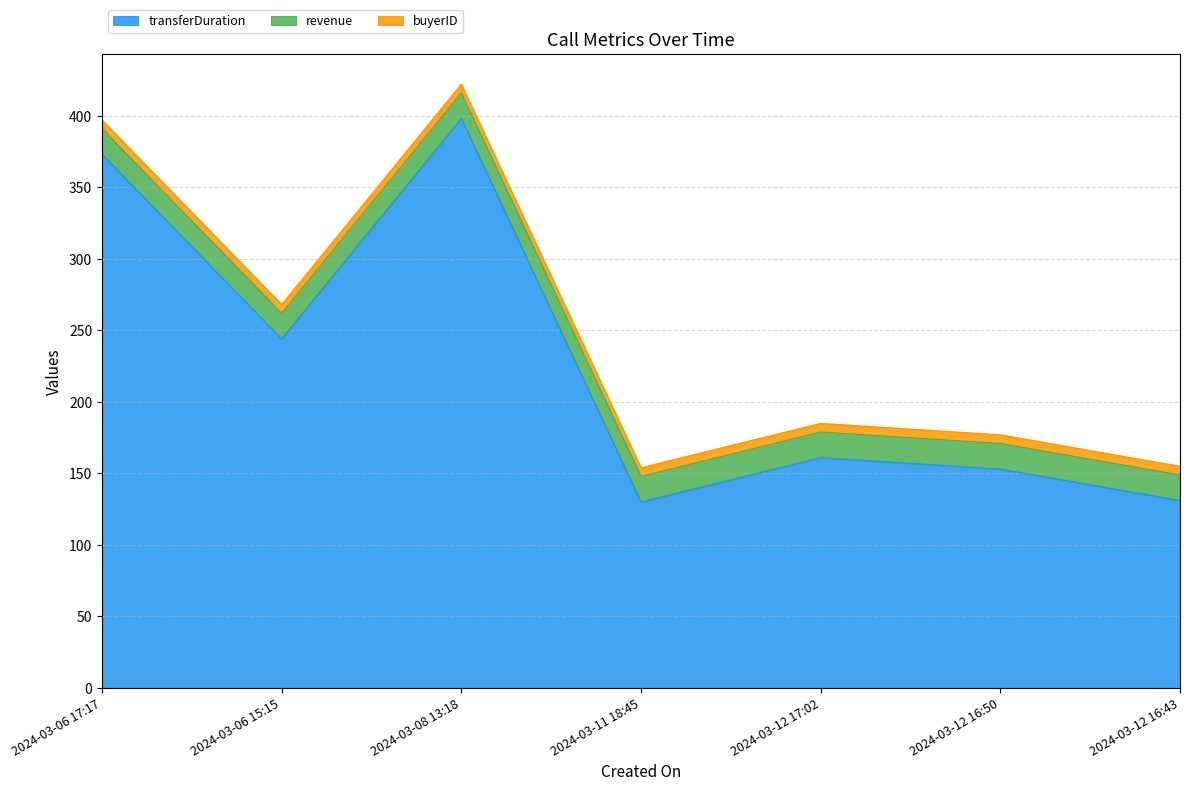

What is the value of the transferDuration point at the 6th from the left?

153.0